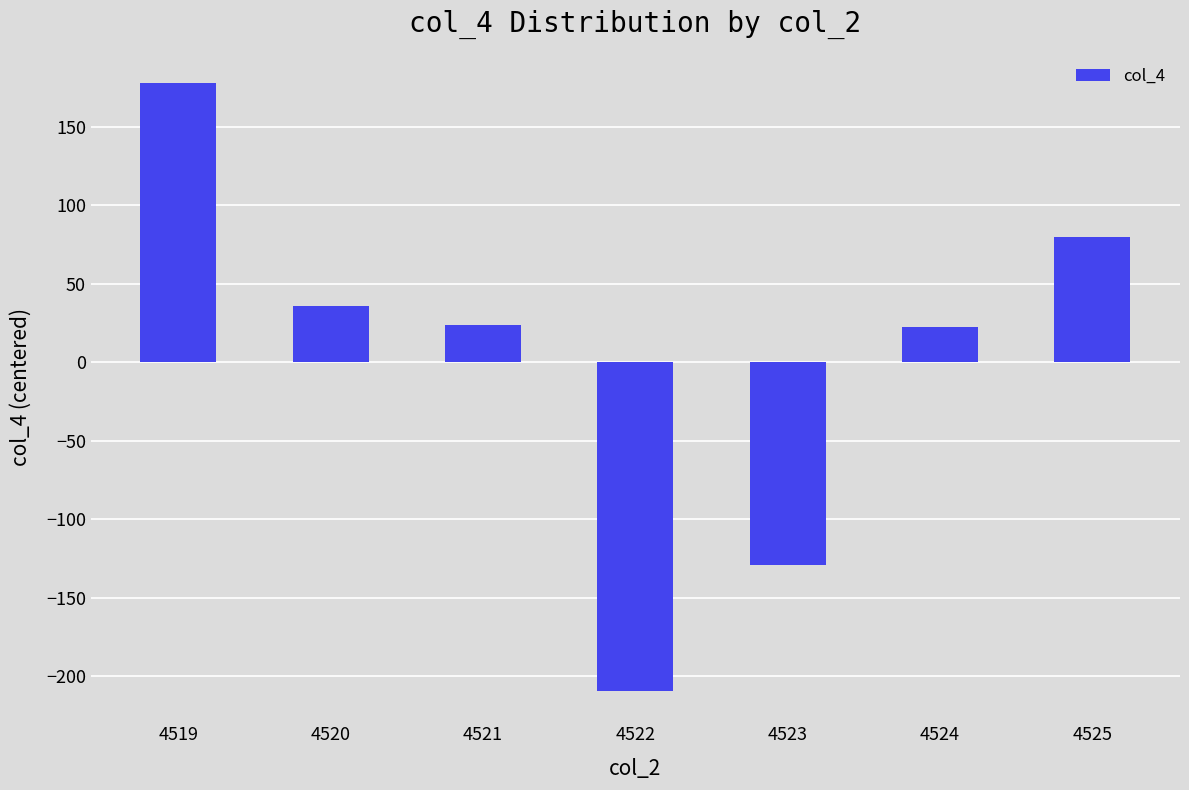

What is the sum of the values at 4521 and 4524?

46.1